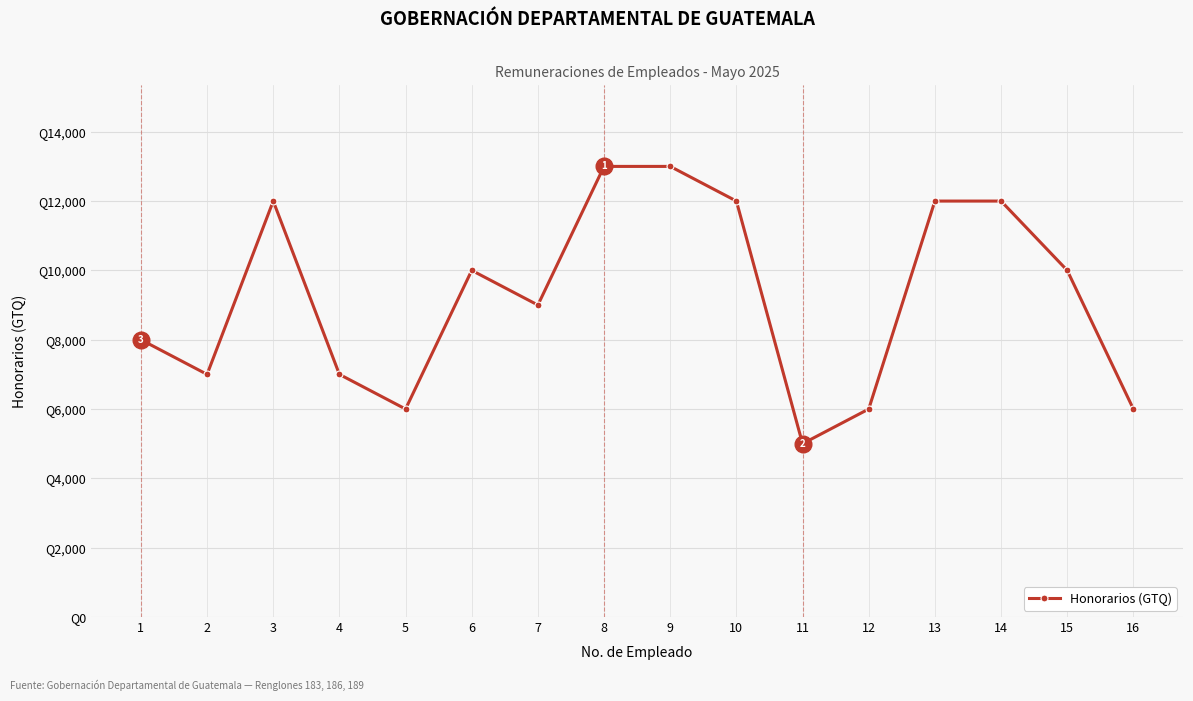

List the labels in order of value, smallest first.

11, 5, 12, 16, 2, 4, 1, 7, 6, 15, 3, 10, 13, 14, 8, 9